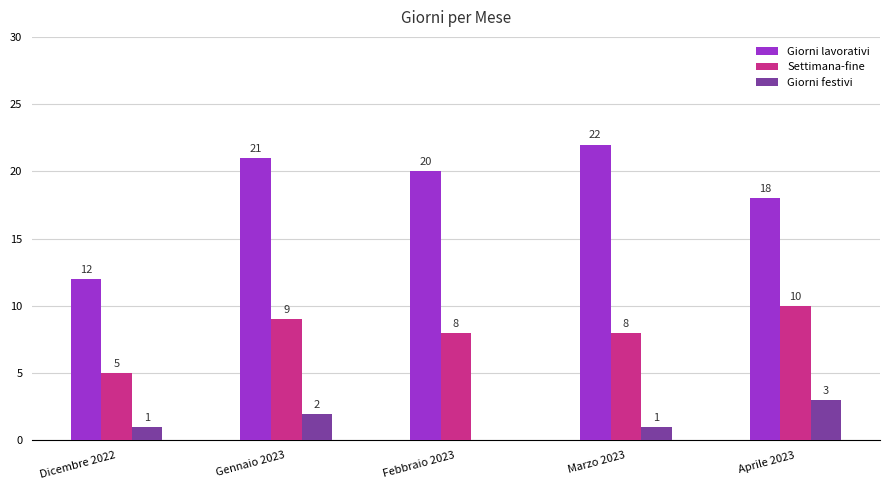

Is it true that Settimana-fine equals 11 at Marzo 2023?

False